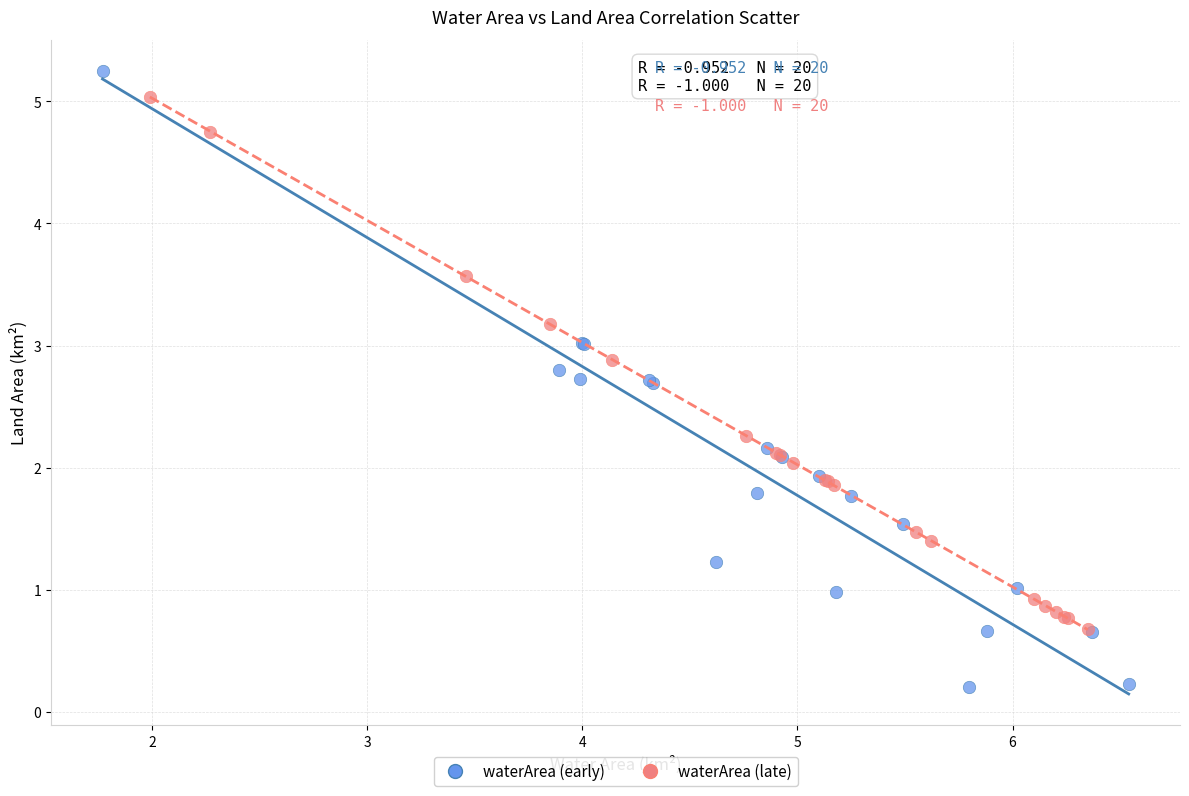

Which series has the widest spread of Y values?

waterArea (early)